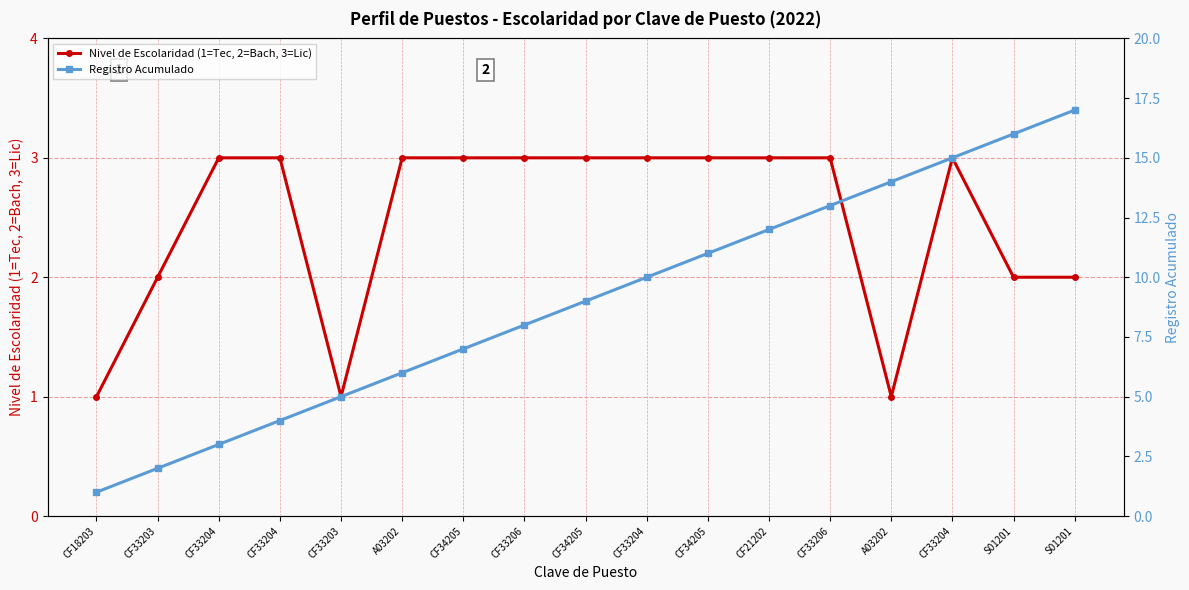

True or false: Nivel de Escolaridad (1=Tec, 2=Bach, 3=Lic) and Registro Acumulado cross at least once.

False